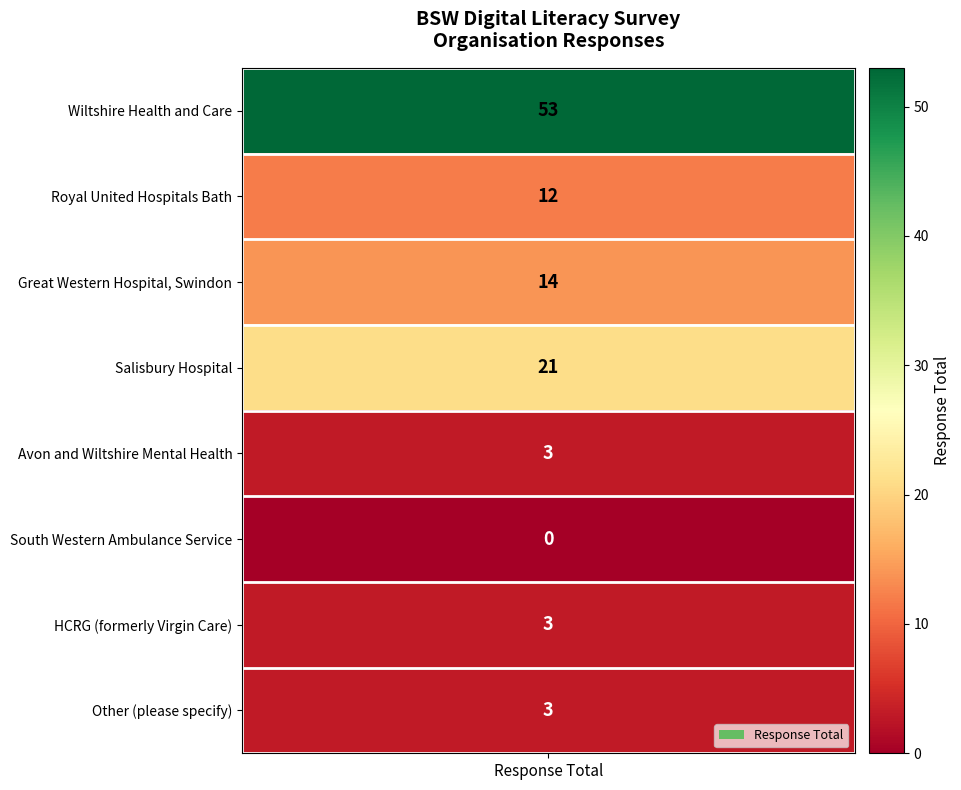

Reading left to right, list all the values displayed in this chart.

Wiltshire Health and Care=53	Royal United Hospitals Bath=12	Great Western Hospital, Swindon=14	Salisbury Hospital=21	Avon and Wiltshire Mental Health=3	South Western Ambulance Service=0	HCRG (formerly Virgin Care)=3	Other (please specify)=3